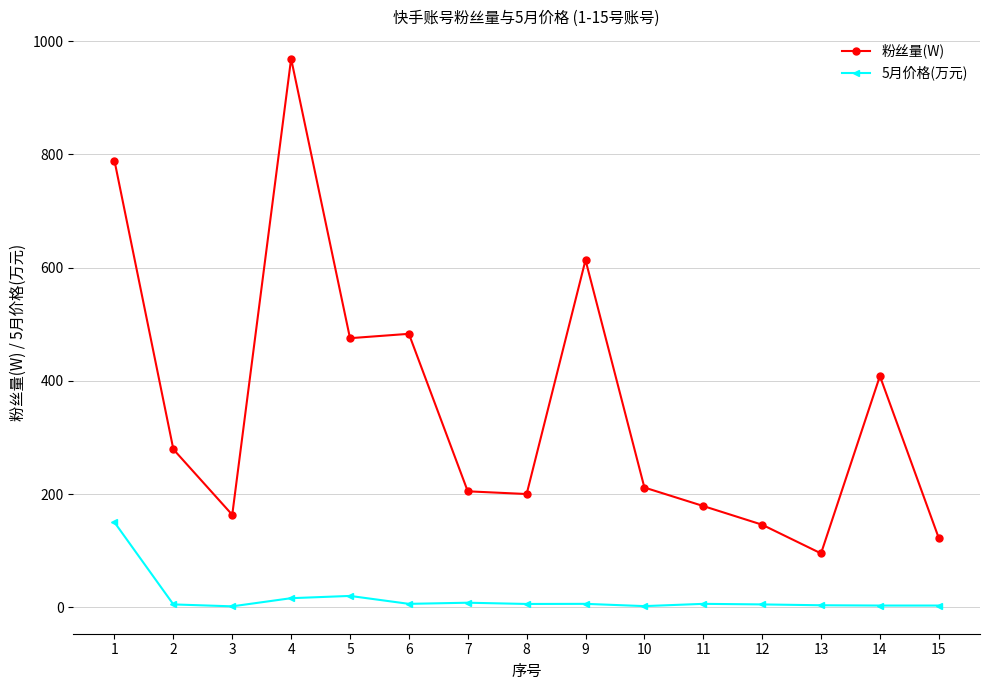

At which label is 5月价格(万元) closest to 75?

5